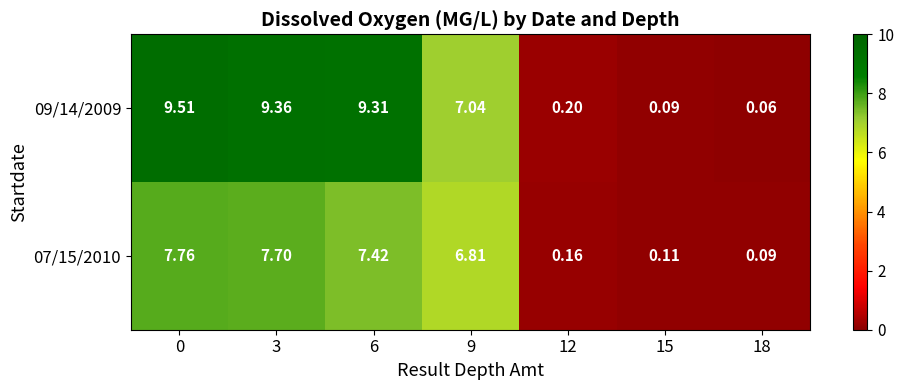

What is the maximum value shown in the chart?

9.5